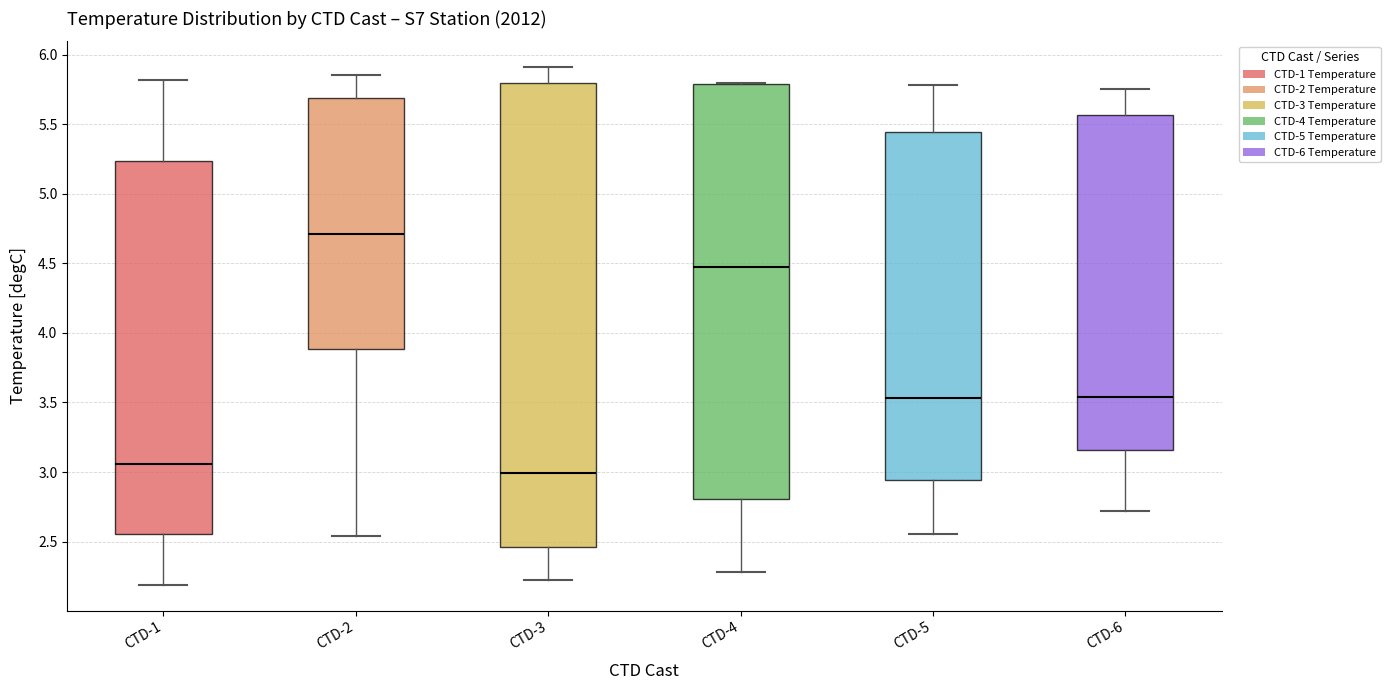

Which box's median line is the highest?

CTD-2